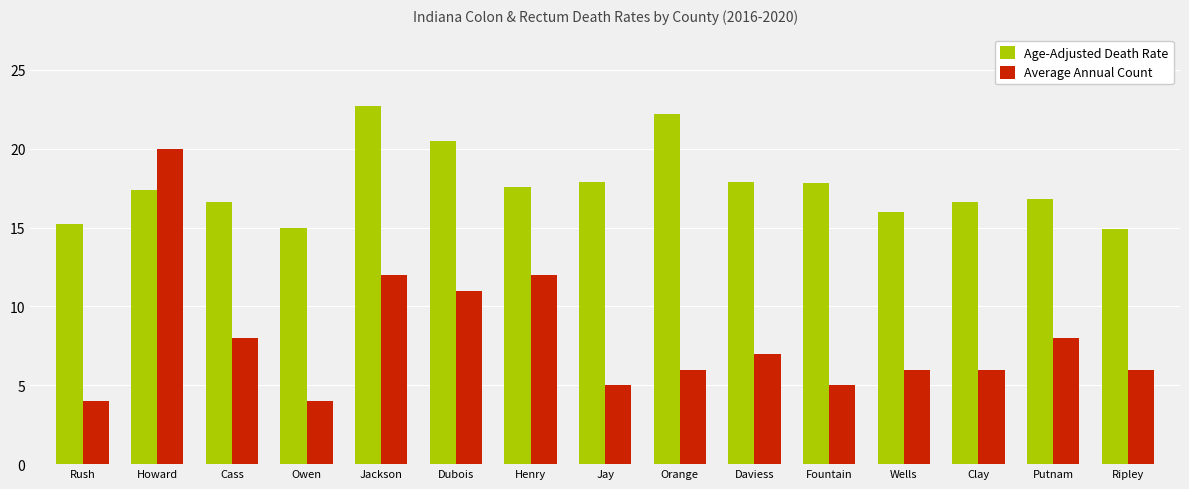

At which category is the sum across all series the highest?

Howard